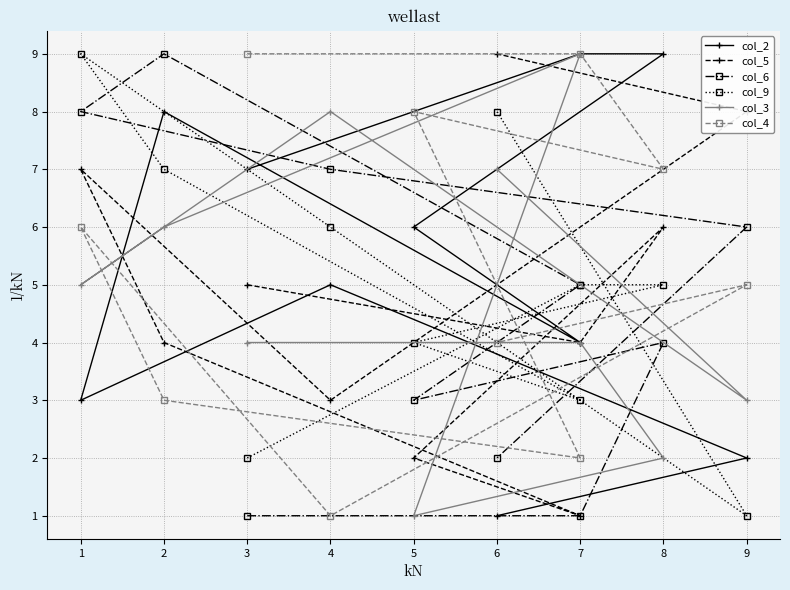

Which series has the largest range (max minus min)?

col_2